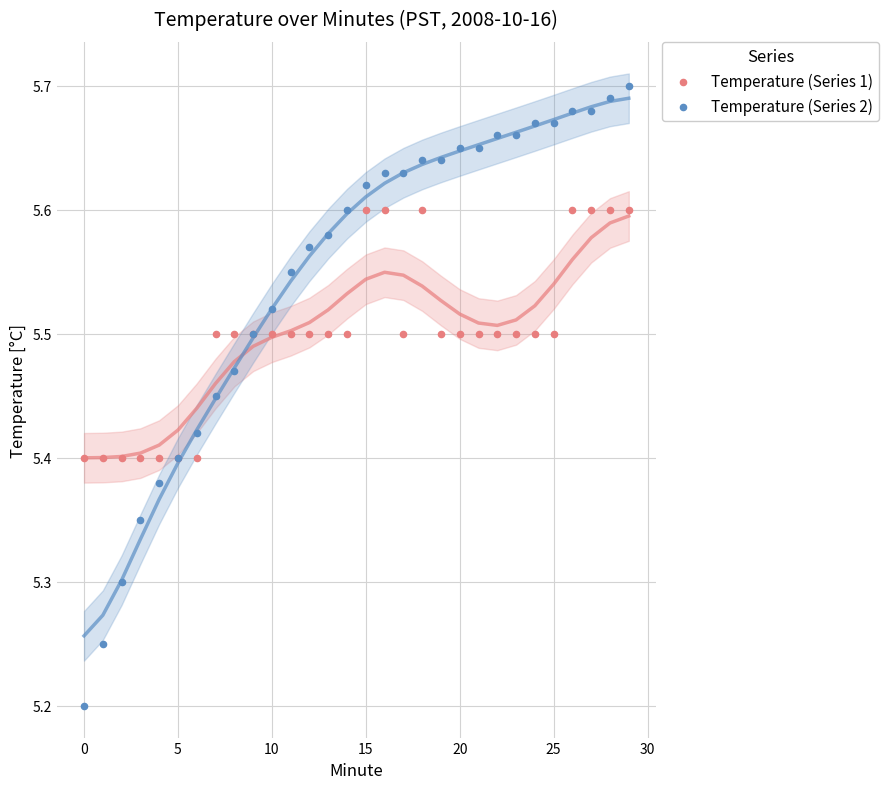

Which series contains the lowest Y value?

Temperature (Series 2)